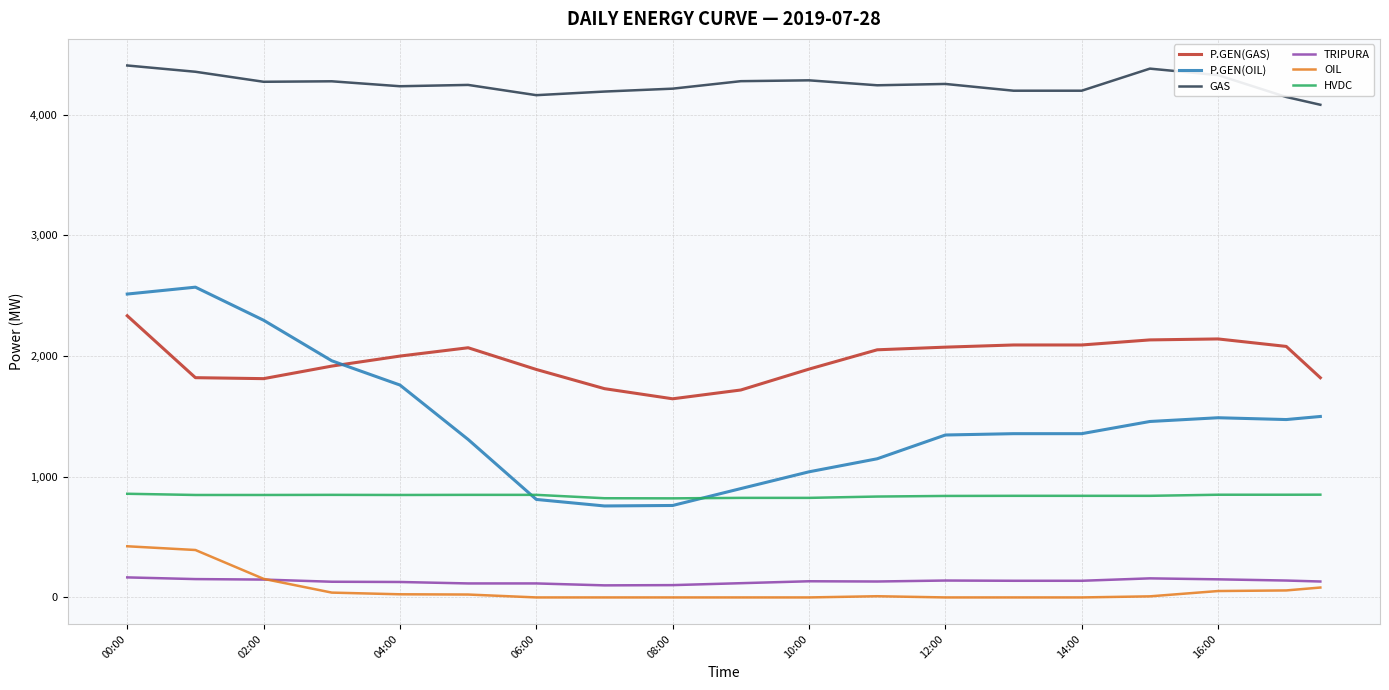

List the series in order of their peak value, lowest first.

TRIPURA, OIL, HVDC, P.GEN(GAS), P.GEN(OIL), GAS